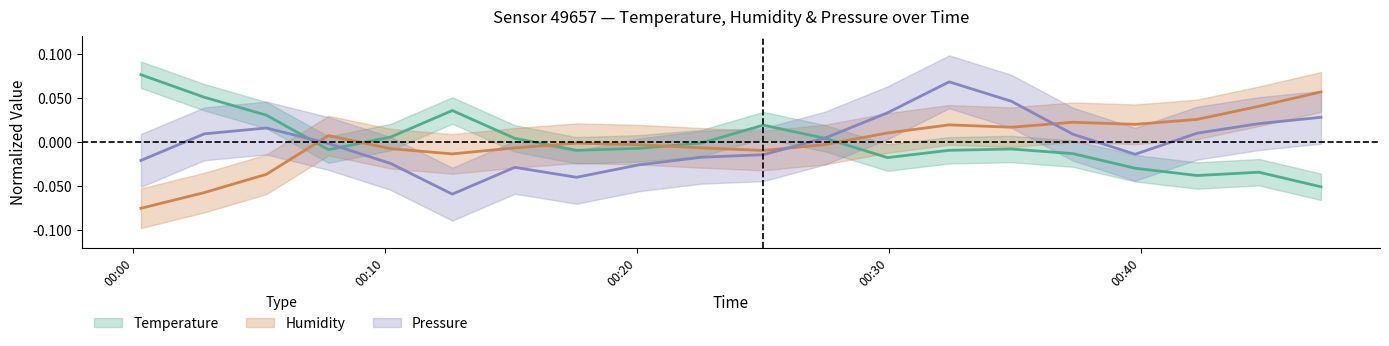

List the series in order of their peak value, lowest first.

humidity, pressure_norm, temperature